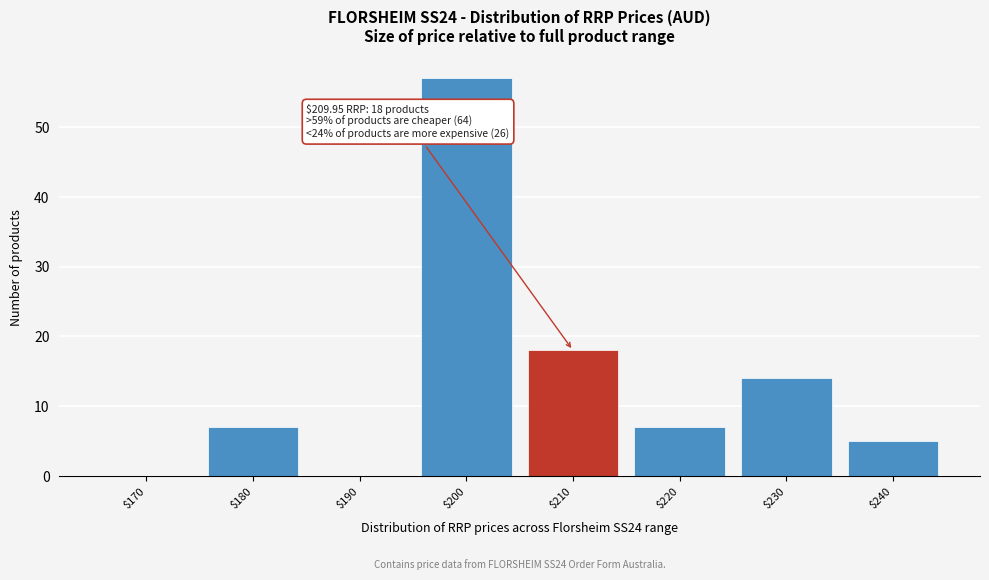

True or false: the data shows 24 at $190.

False